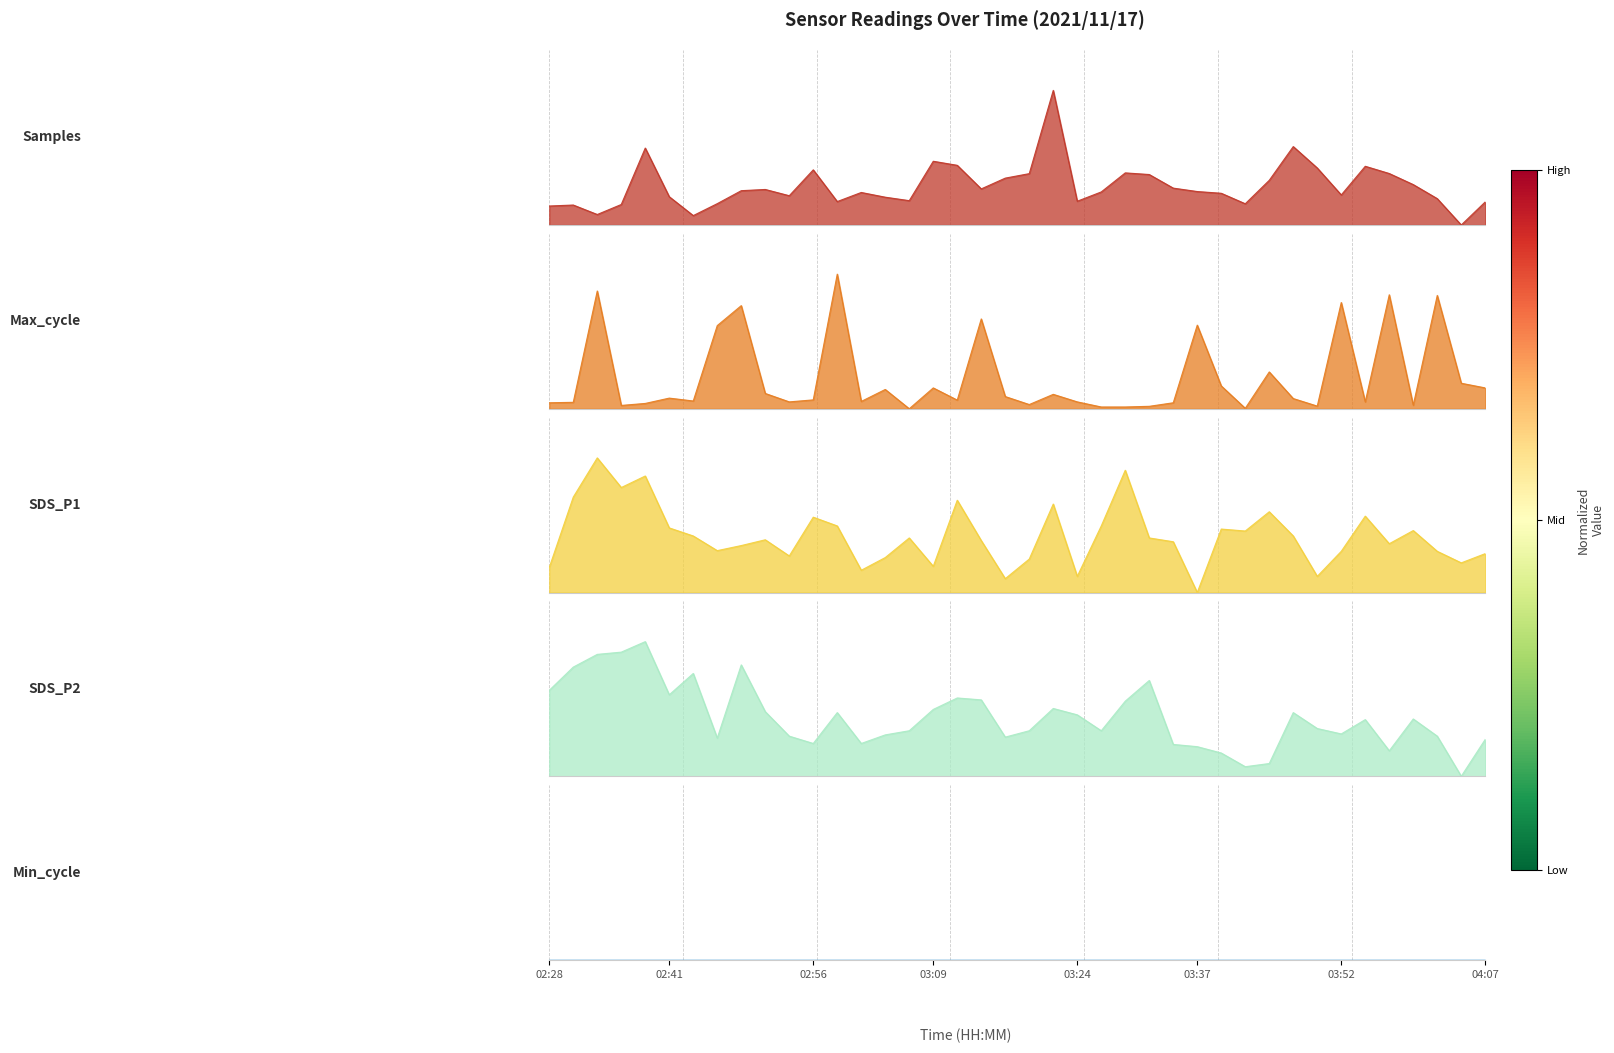

What is the value of the Samples point at the 17th from the left?

0.5